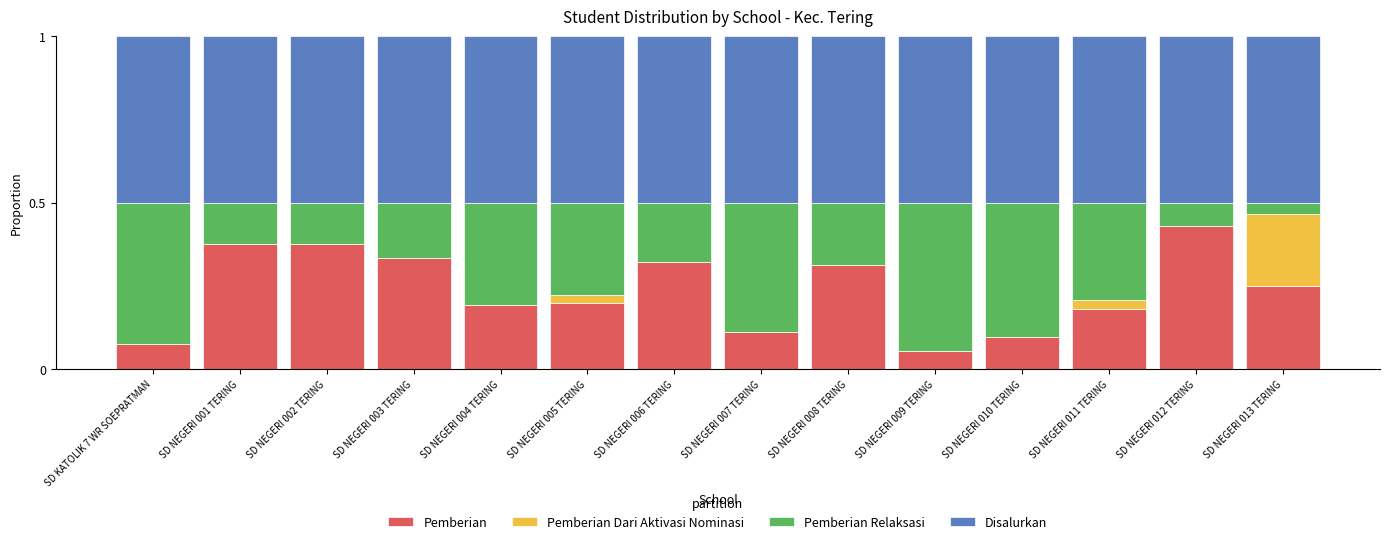

The value of Pemberian at SD NEGERI 011 TERING is 0.0. True or false?

False